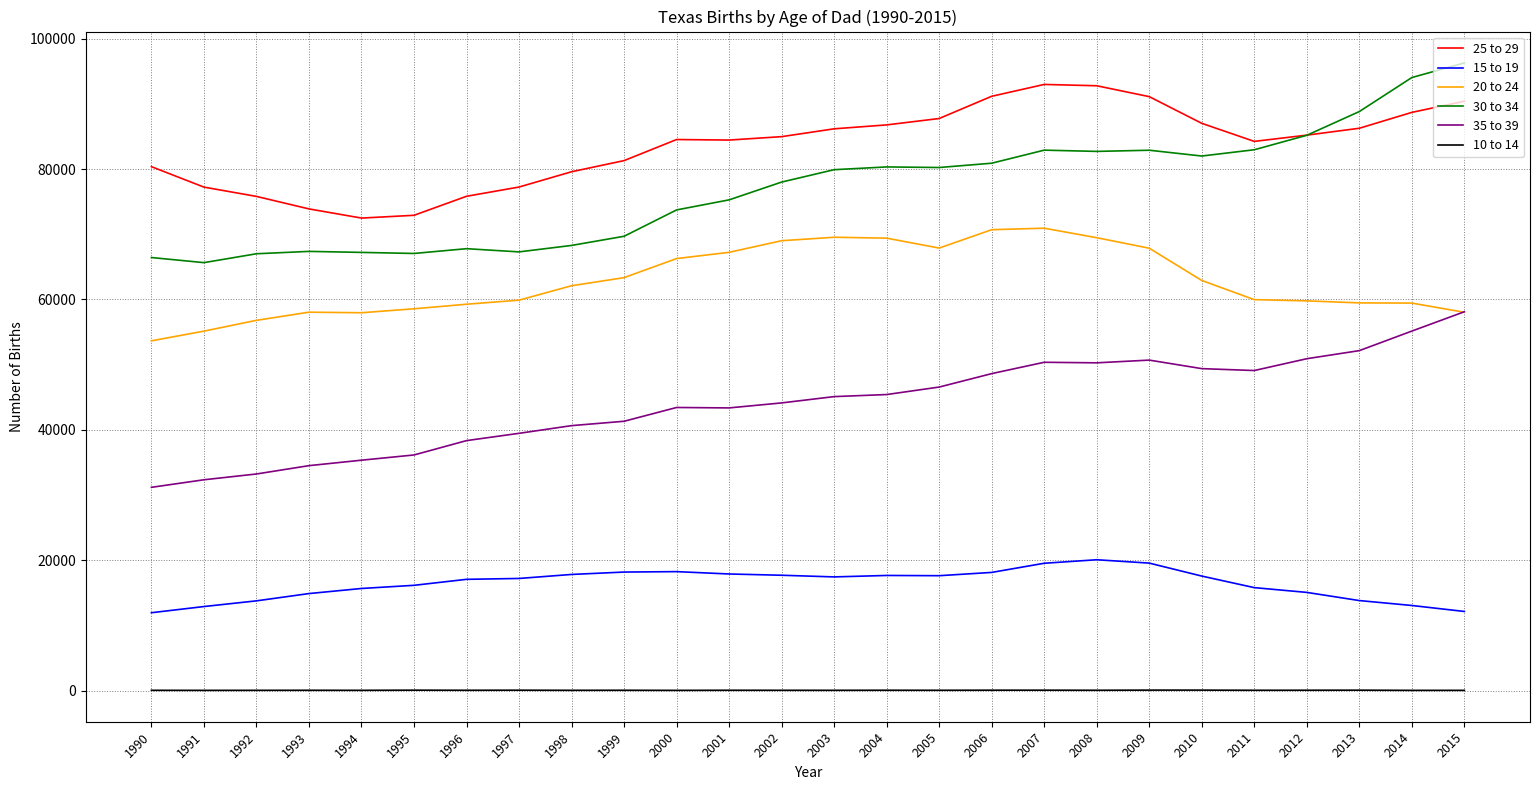

At how many categories does at least one series exceed 7439?

26